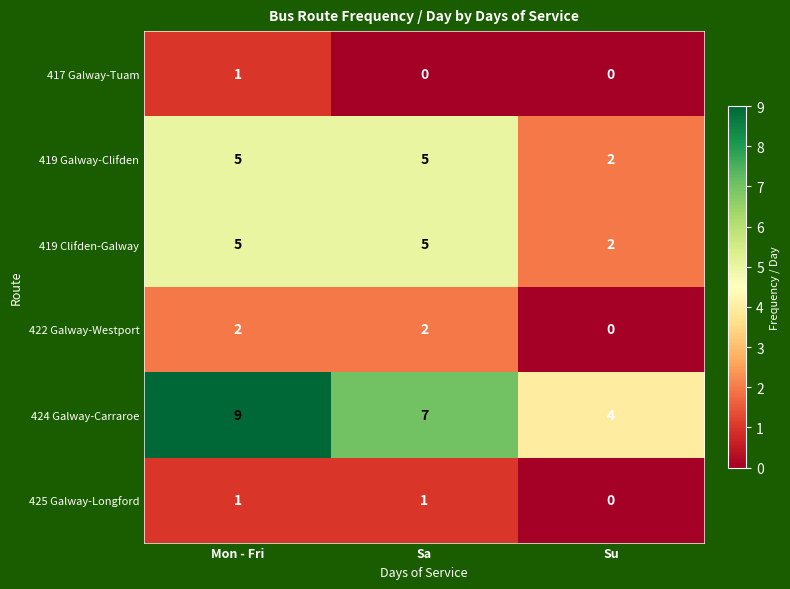

Reading right to left, extract all data points from this chart.

417 Galway-Tuam: 0	0	1
419 Galway-Clifden: 2	5	5
419 Clifden-Galway: 2	5	5
422 Galway-Westport: 0	2	2
424 Galway-Carraroe: 4	7	9
425 Galway-Longford: 0	1	1